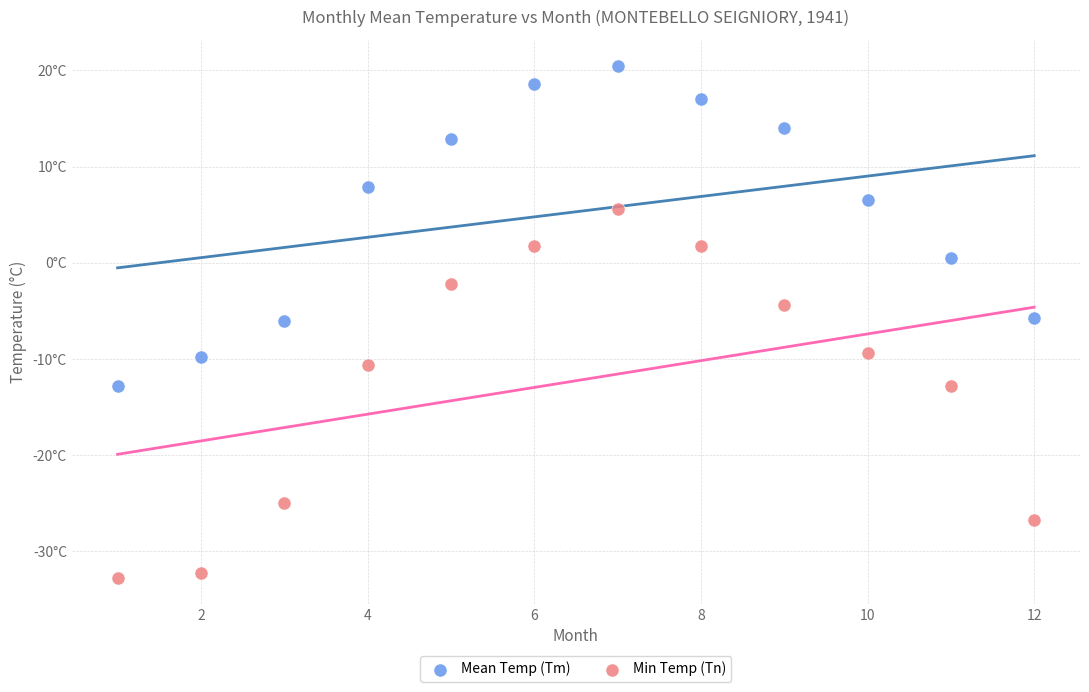

Which series contains the highest Y value?

Mean Temp (Tm)